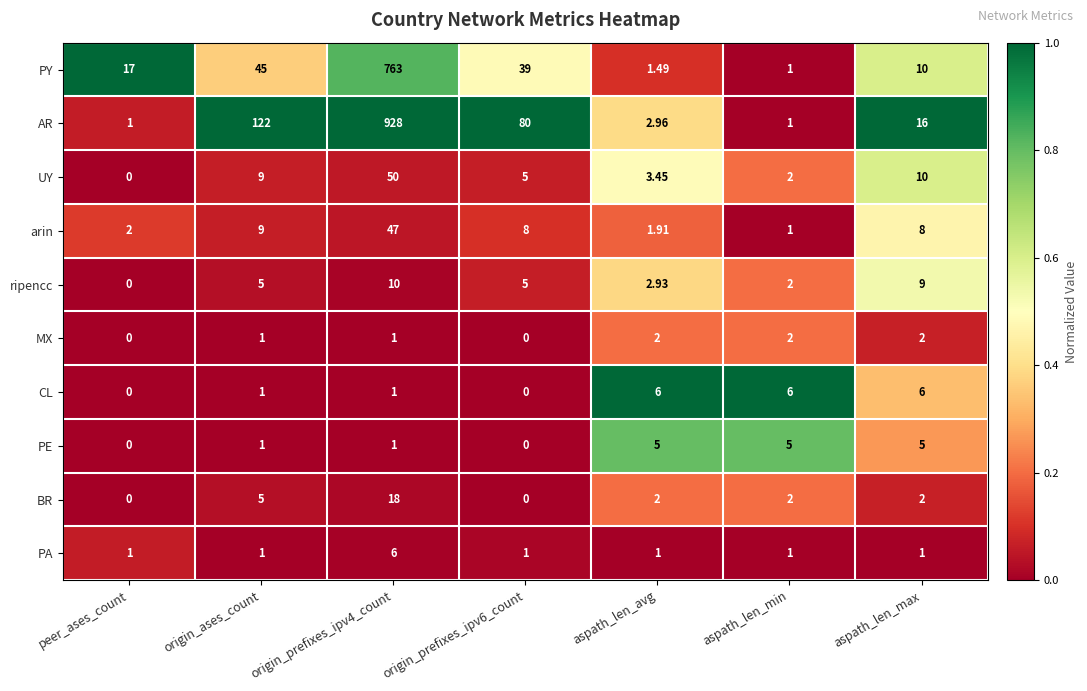

Count the number of categories in the chart.

7